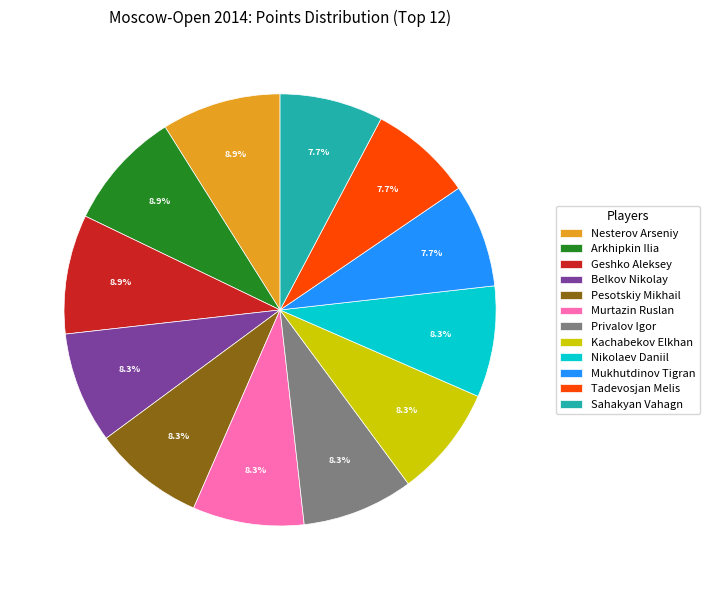

What is the total percentage of Nikolaev Daniil and Belkov Nikolay?

16.7%